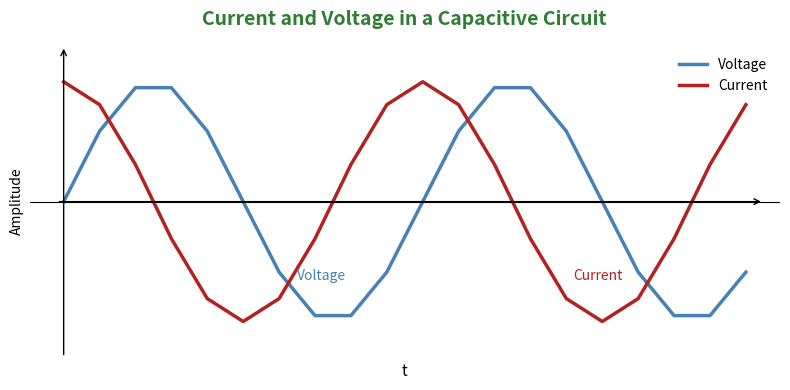

True or false: Voltage and Current intersect in this chart.

True